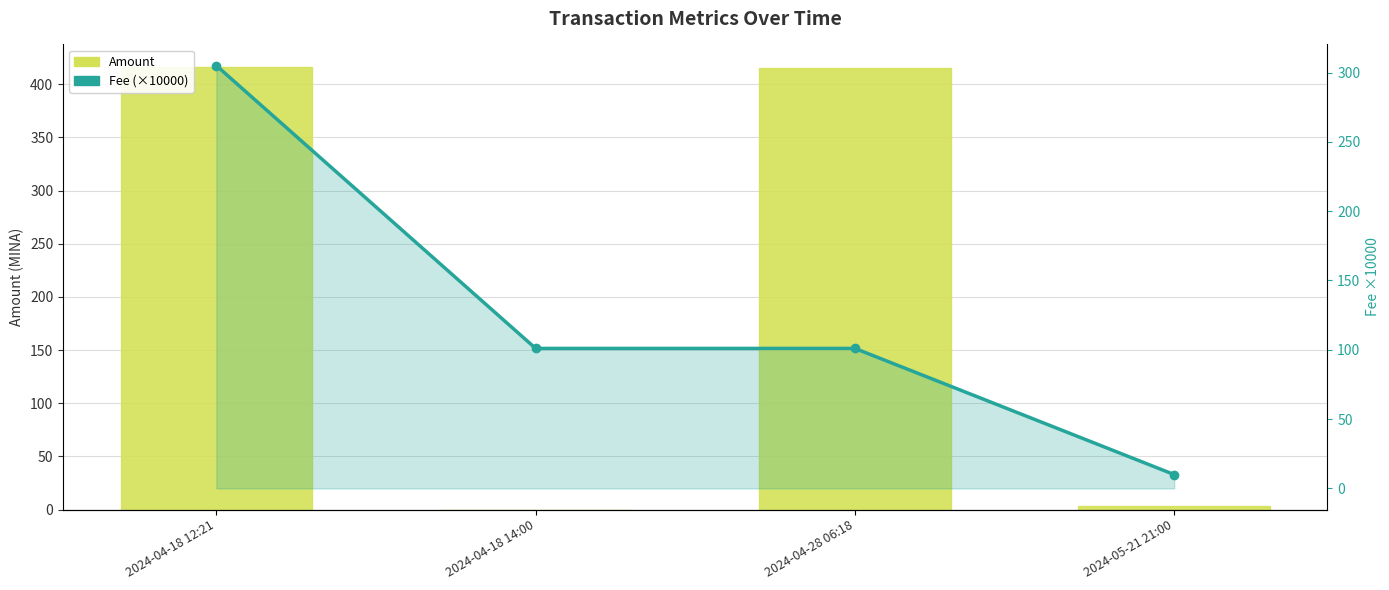

Reading right to left, extract all data points from this chart.

Amount: 2024-05-21 21:00=3.0	2024-04-28 06:18=415.5	2024-04-18 14:00=0.0	2024-04-18 12:21=416.5
Fee (×10000): 2024-05-21 21:00=10.0	2024-04-28 06:18=101.0	2024-04-18 14:00=101.0	2024-04-18 12:21=305.0